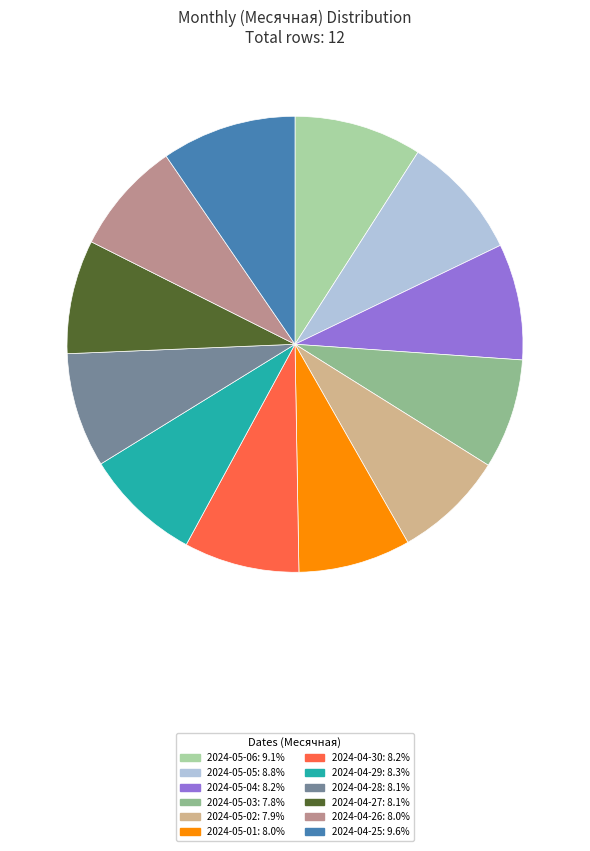

Does 2024-05-01: 8.0% represent more than half of the total?

No